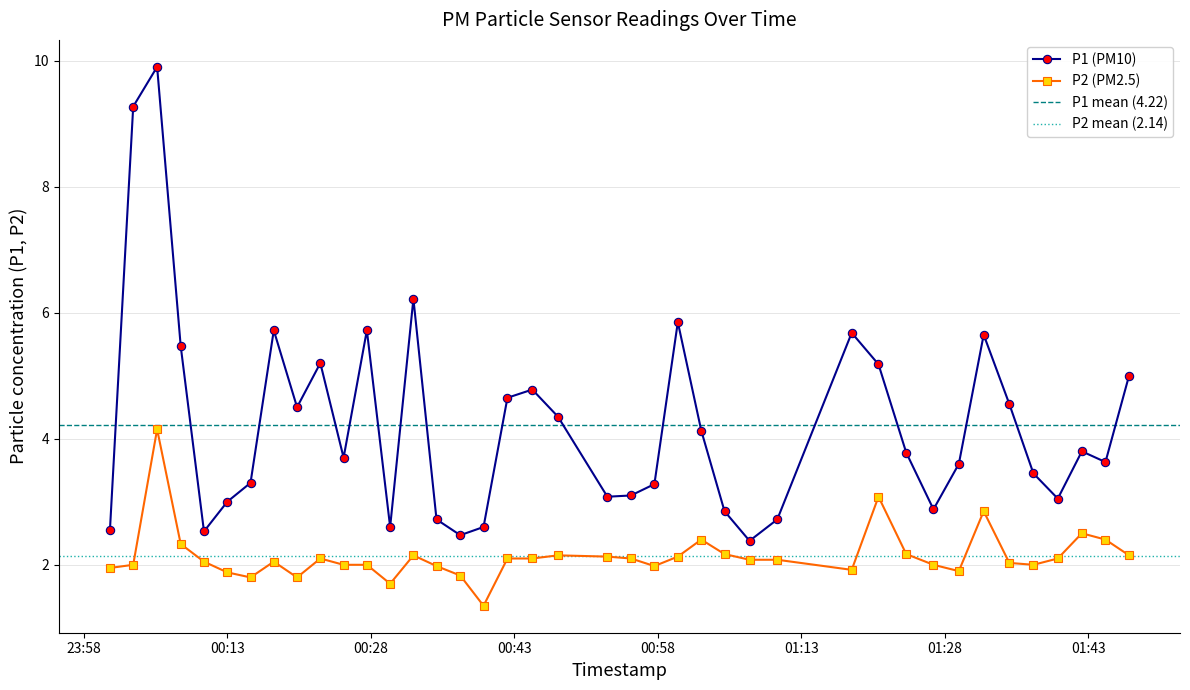

At which label does P2 first exceed 2?

2022-10-16T00:05:39